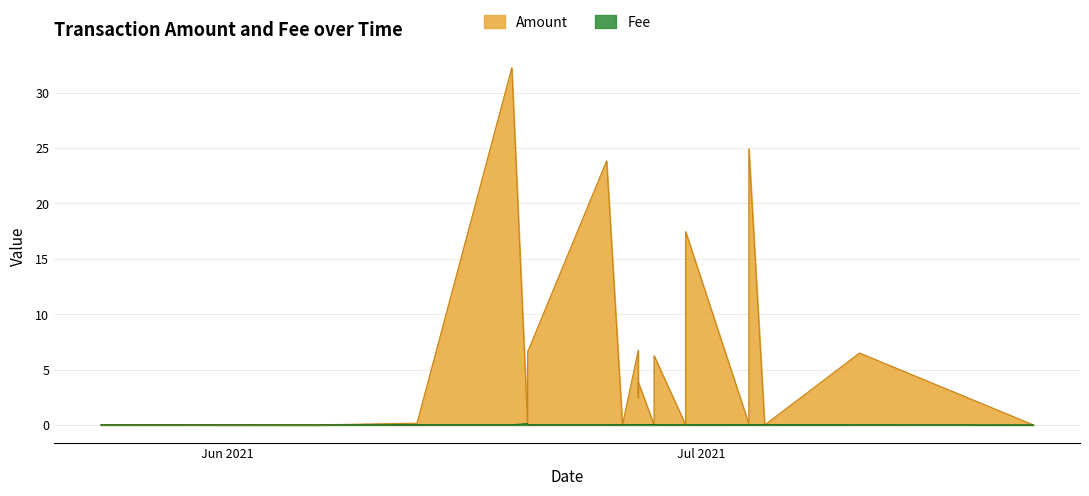

At which category does the chart reach its peak across all series?

2021-06-19